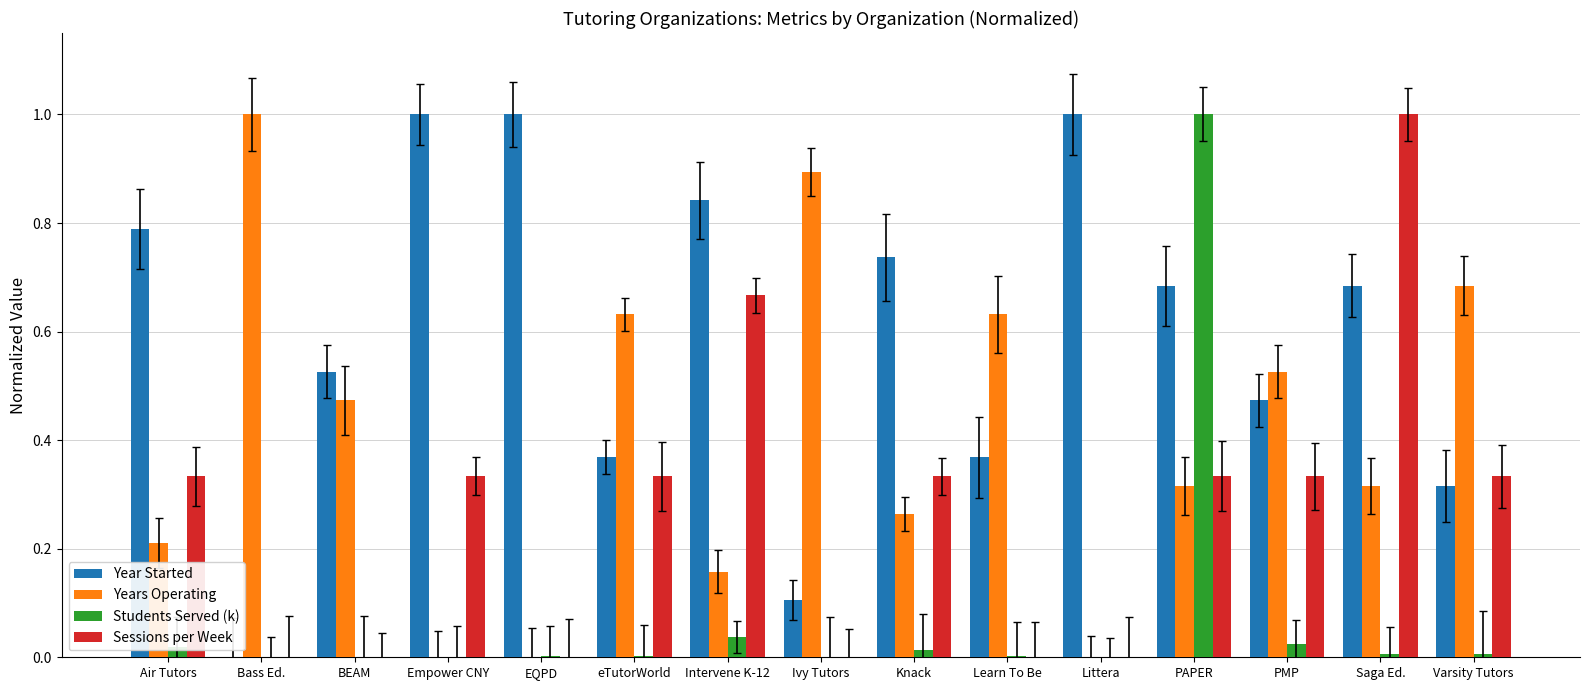

Which series has the widest spread of values?

Year Started